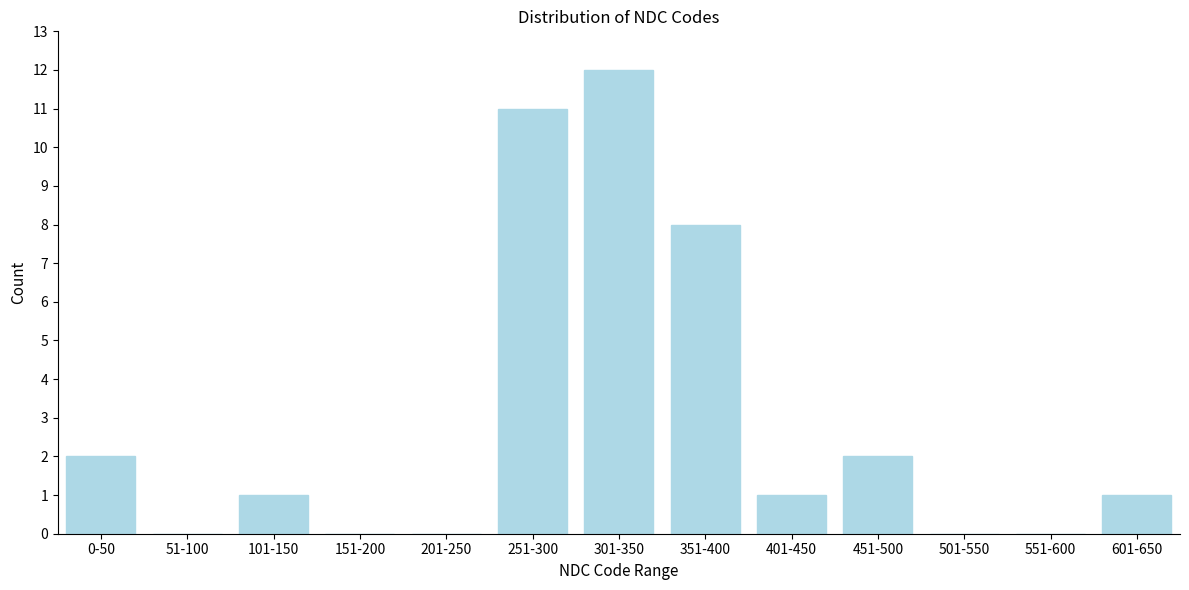

Reading left to right, what are all the values shown in this chart?

0-50=2	51-100=0	101-150=1	151-200=0	201-250=0	251-300=11	301-350=12	351-400=8	401-450=1	451-500=2	501-550=0	551-600=0	601-650=1